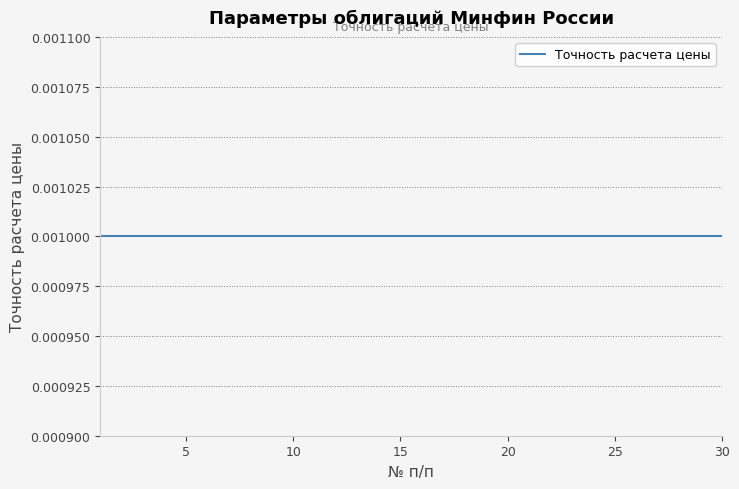

True or false: Размер стандартного лота and Точность расчета цены intersect in this chart.

False